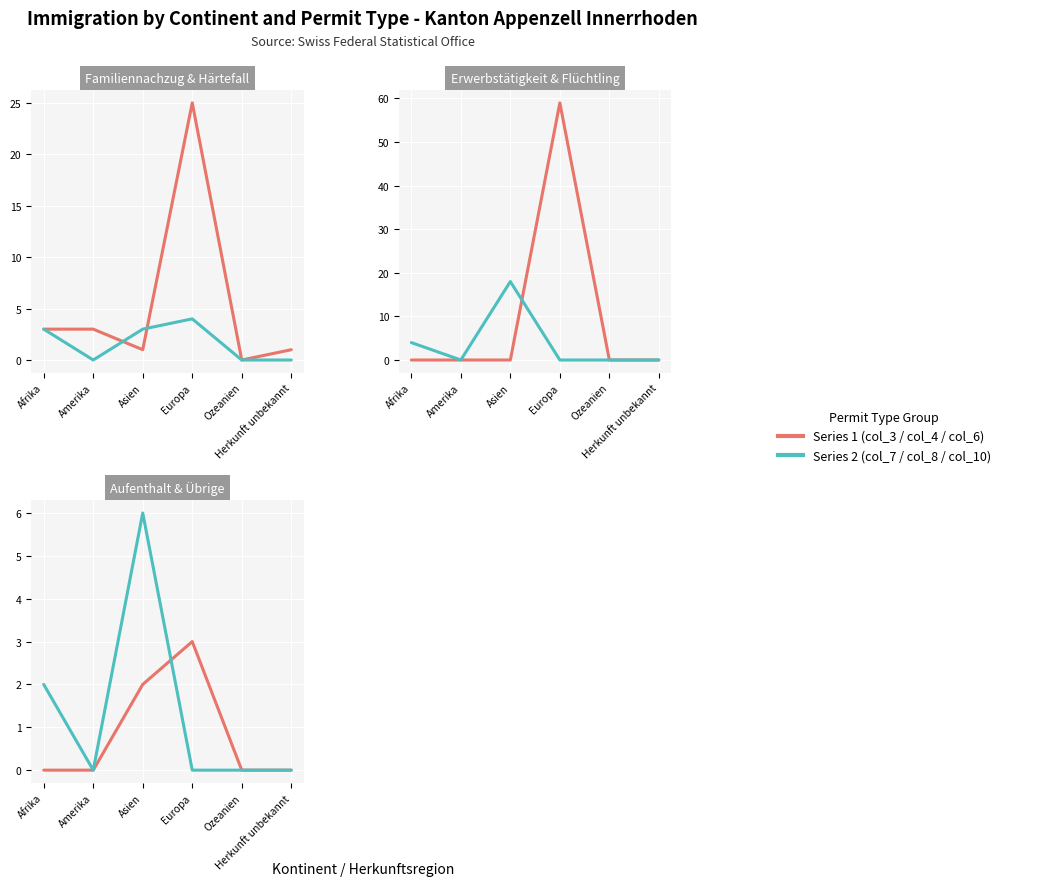

The Erwerbstätigkeit ohne Kontingentierung series shows 0 at Afrika. True or false?

True